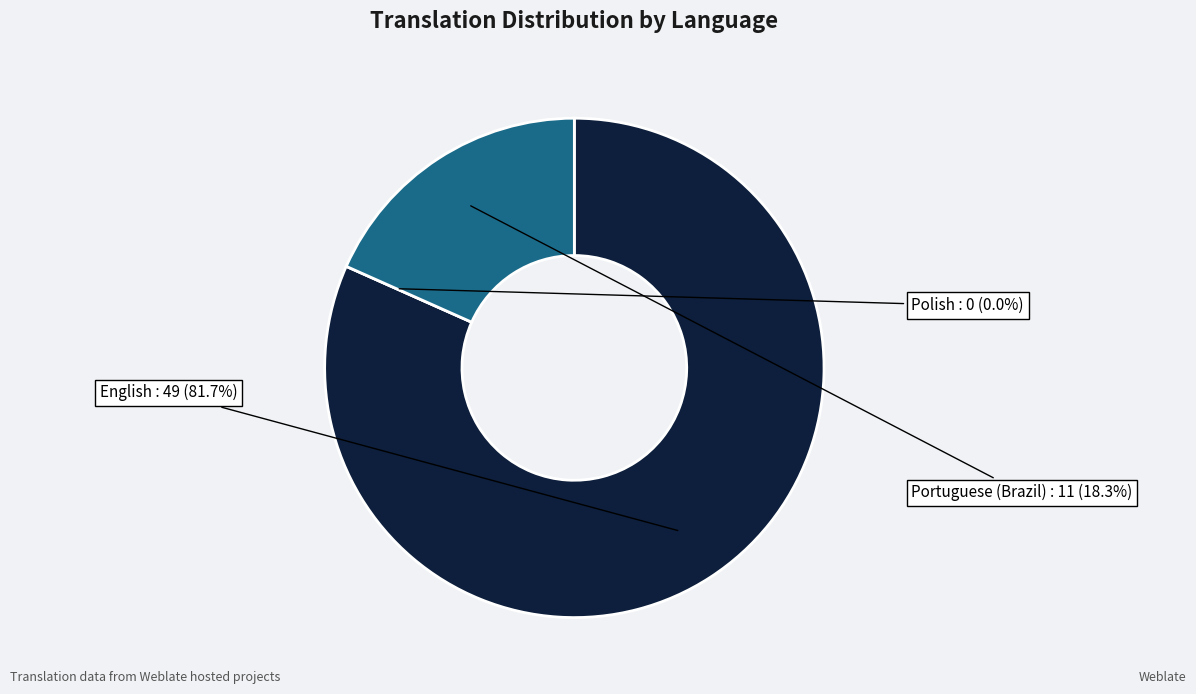

What percentage is NOT represented by Polish?

100.0%